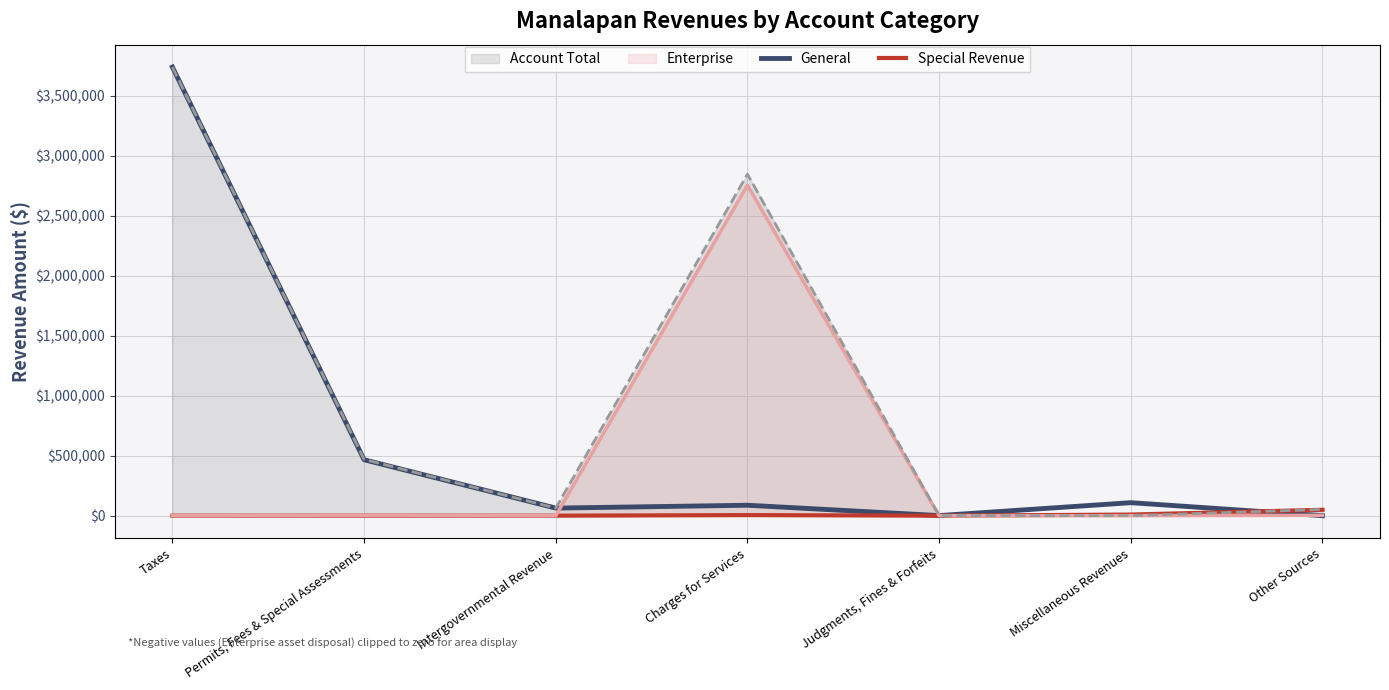

Is it true that General equals 87447 at Intergovernmental Revenue?

False